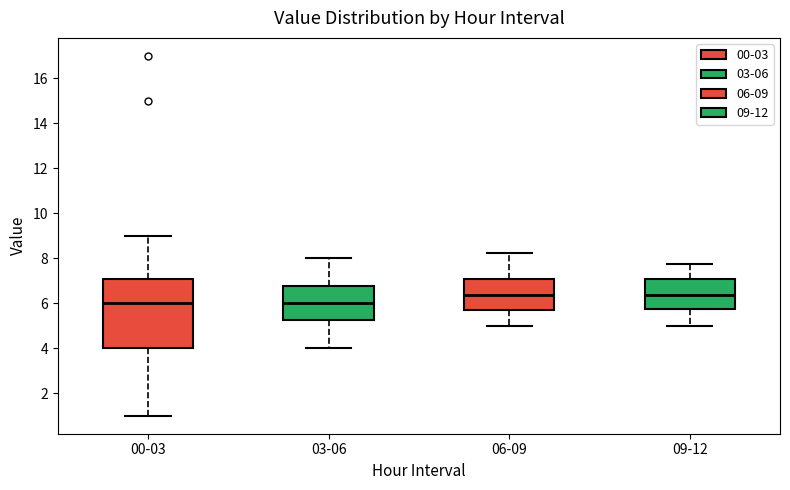

Reading left to right, transcribe this box plot: for each box, give where its median line is, the range the box spans, and where its two whiskers end, as read against the y-axis. The values are not printed on the chart, so give them approximately, as read against the axis.

00-03: median 6.0, box 4.0 to 7.0, whiskers 1.0 to 9.0
03-06: median 6.0, box 5.2 to 6.8, whiskers 4.0 to 8.0
06-09: median 6.4, box 5.6 to 7.0, whiskers 5.0 to 8.2
09-12: median 6.4, box 5.8 to 7.0, whiskers 5.0 to 7.8